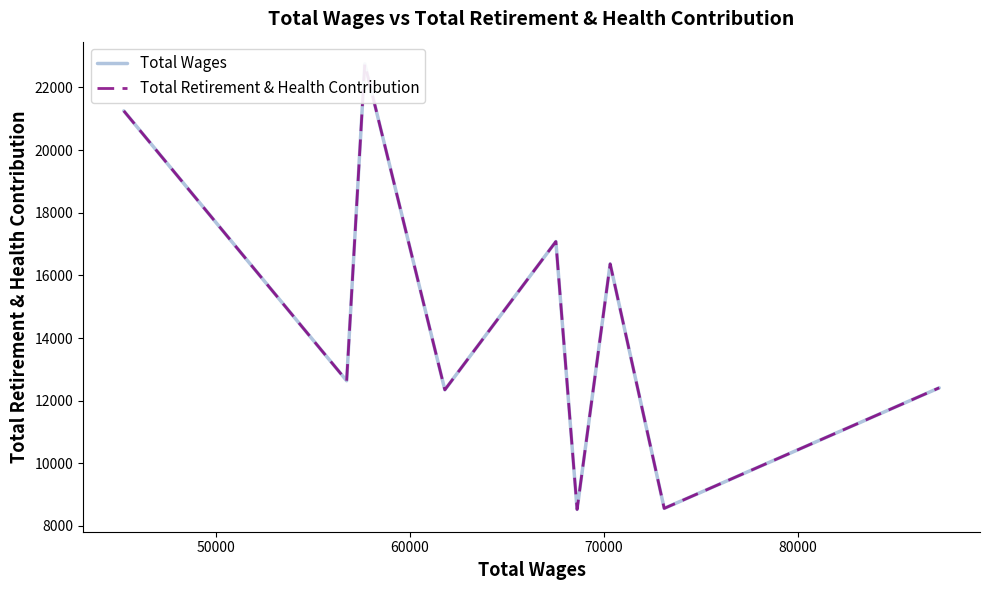

What is the value of the Total Wages point at the 7th from the left?

16365